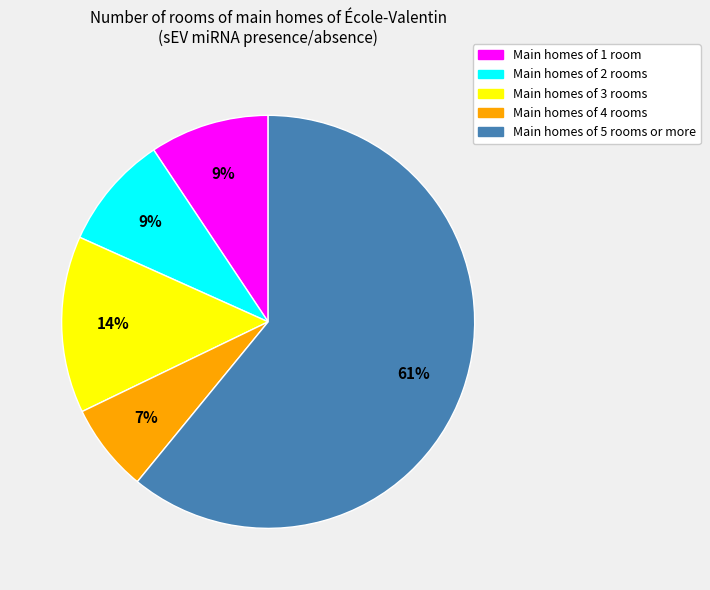

To the nearest percent, what is the difference between the largest and smallest slice percentages?

54%